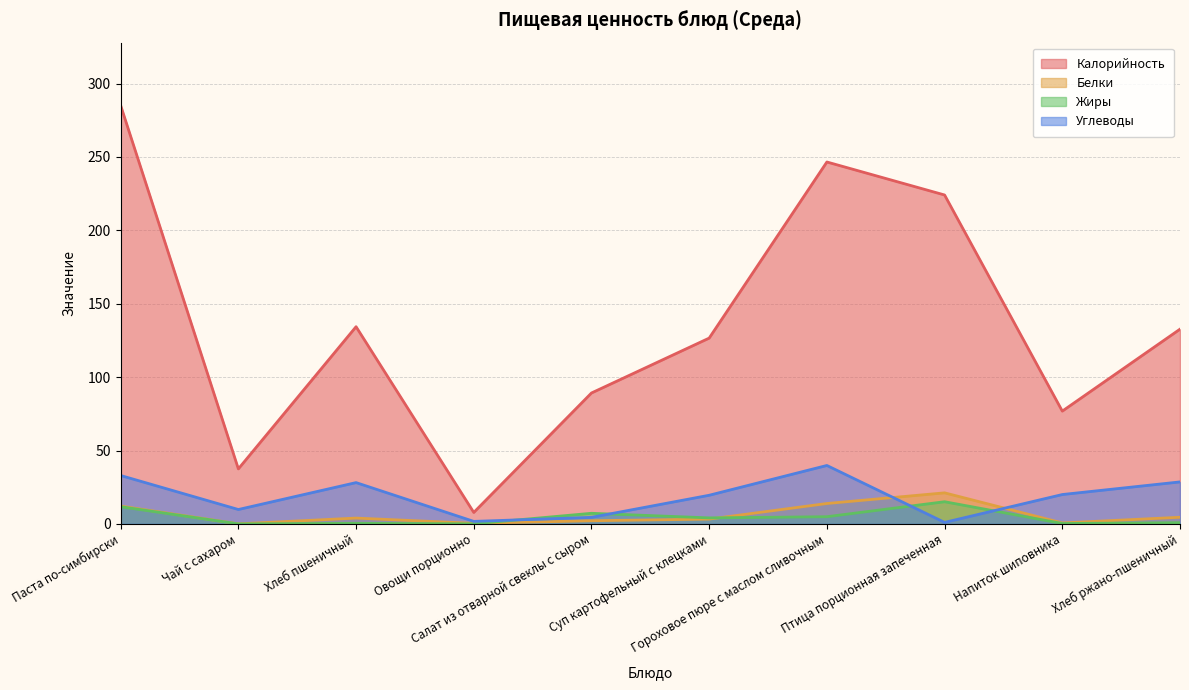

At which category is the sum across all series the highest?

Паста по-симбирски